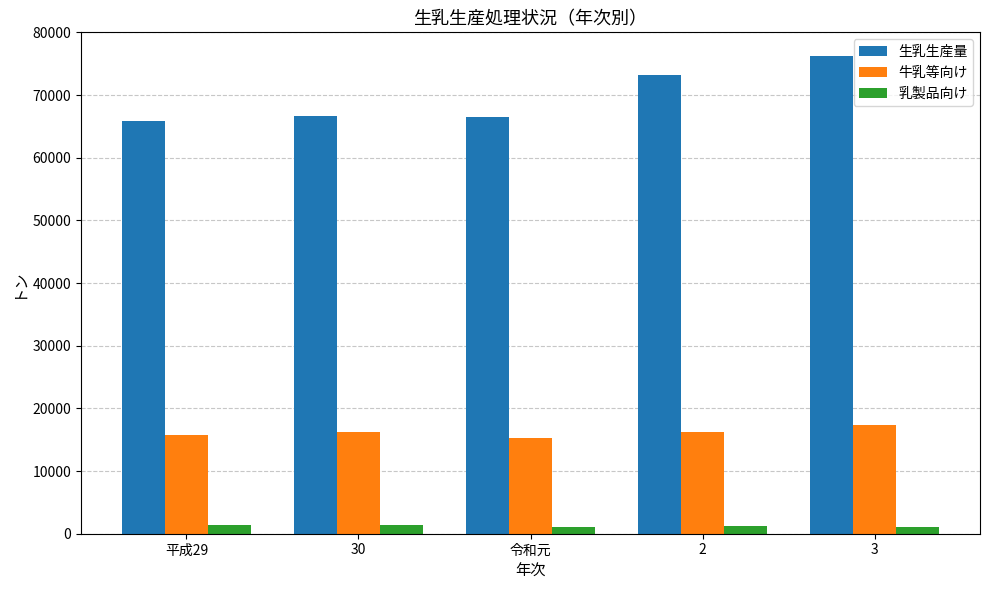

What is the total value across all series at 2?

90596